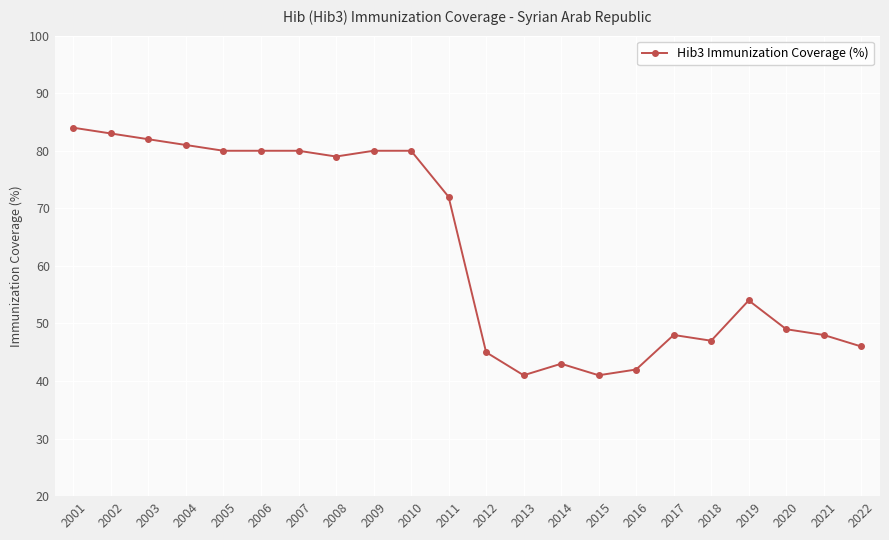

What is the greatest value displayed?

84